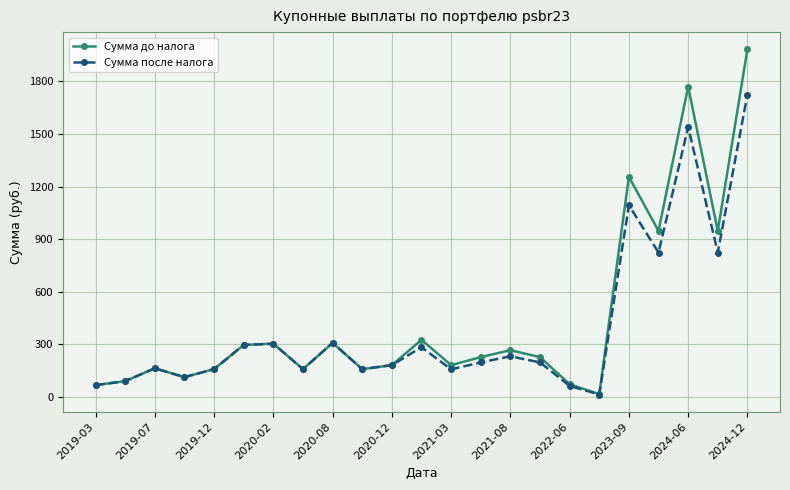

What are all the series names shown in the legend?

Сумма до налога, Сумма после налога